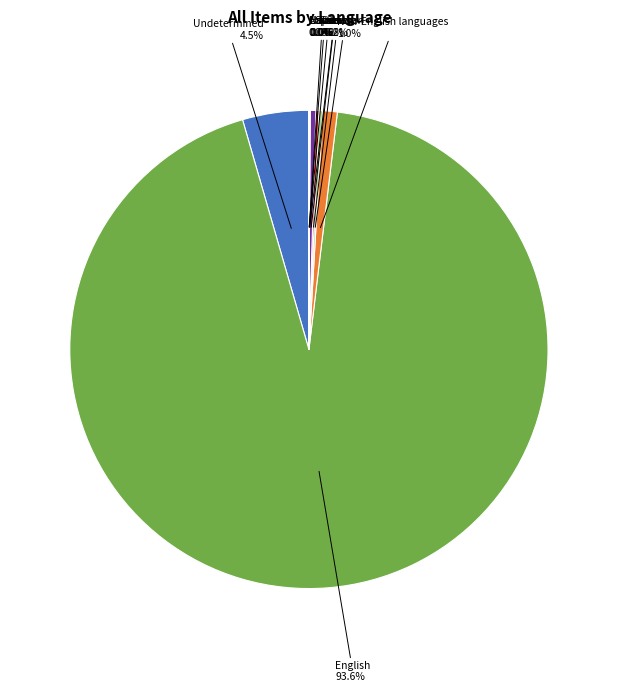

What is the majority slice?

English